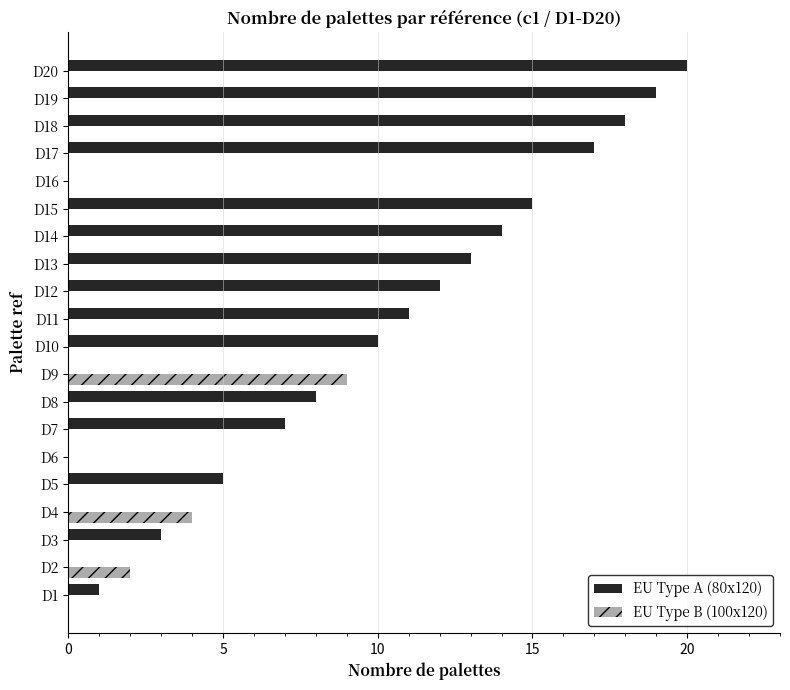

Is it true that EU Type B (100x120) equals 0 at D11?

True